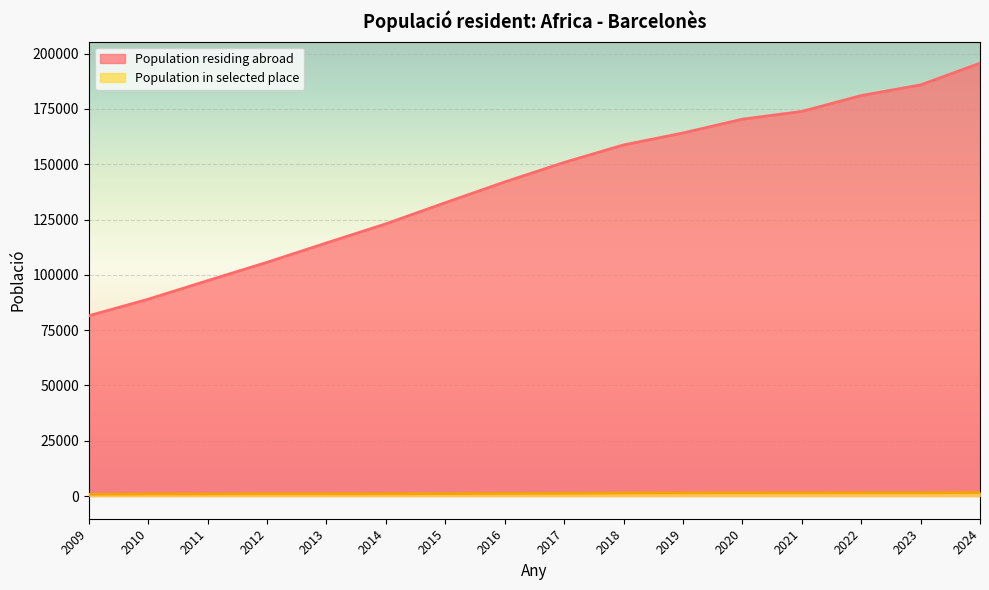

True or false: Population residing abroad and Population in selected place intersect in this chart.

False